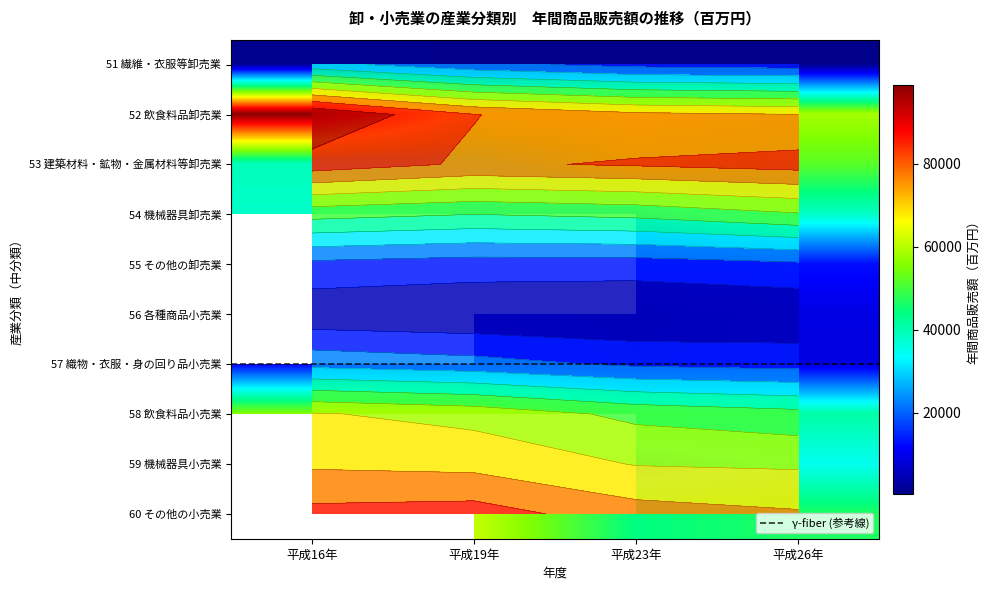

Reading left to right, list all the values displayed in this chart.

51 繊維・衣服等卸売業: 平成16年=1089	平成19年=797	平成23年=491	平成26年=520
52 飲食料品卸売業: 平成16年=99083	平成19年=62400	平成23年=62699	平成26年=58486
53 建築材料・鉱物・金属材料等卸売業: 平成16年=39154	平成19年=41995	平成23年=54838	平成26年=52040
54 機械器具卸売業: 平成16年=38006	平成19年=29854	平成23年=28276	平成26年=38340
55 その他の卸売業: 平成16年=55857	平成19年=56289	平成23年=44667	平成26年=41103
57 織物・衣服・身の回り品小売業: 平成16年=11841	平成19年=10098	平成23年=7640	平成26年=8951